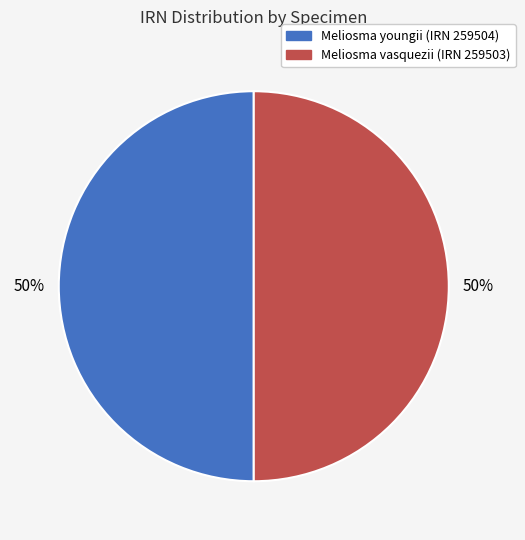

Do Meliosma vasquezii (IRN 259503) and Meliosma youngii (IRN 259504) together represent more than half of the pie?

Yes